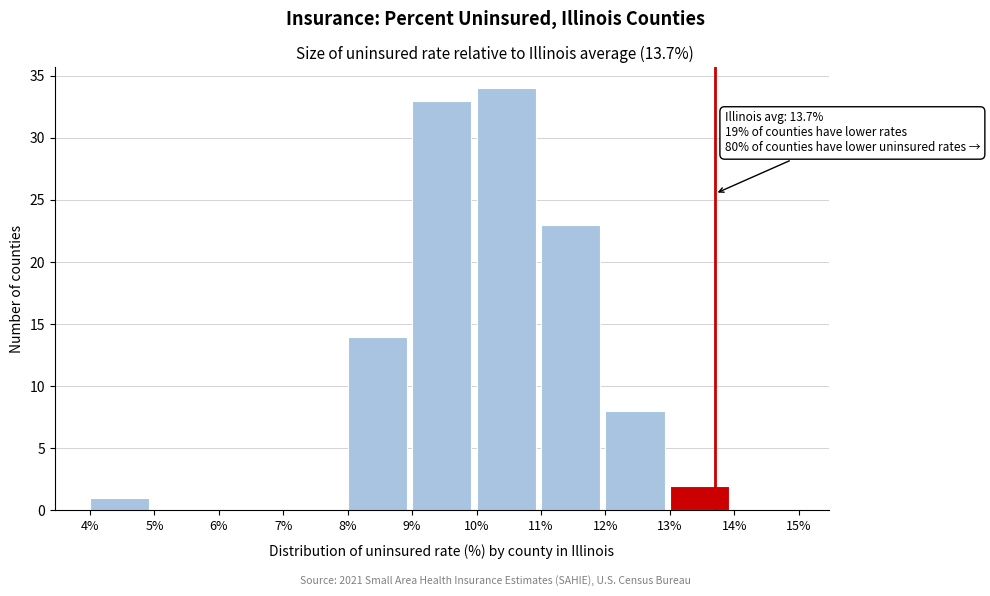

Over which range of the x-axis is the bar tallest?

10% to 11%